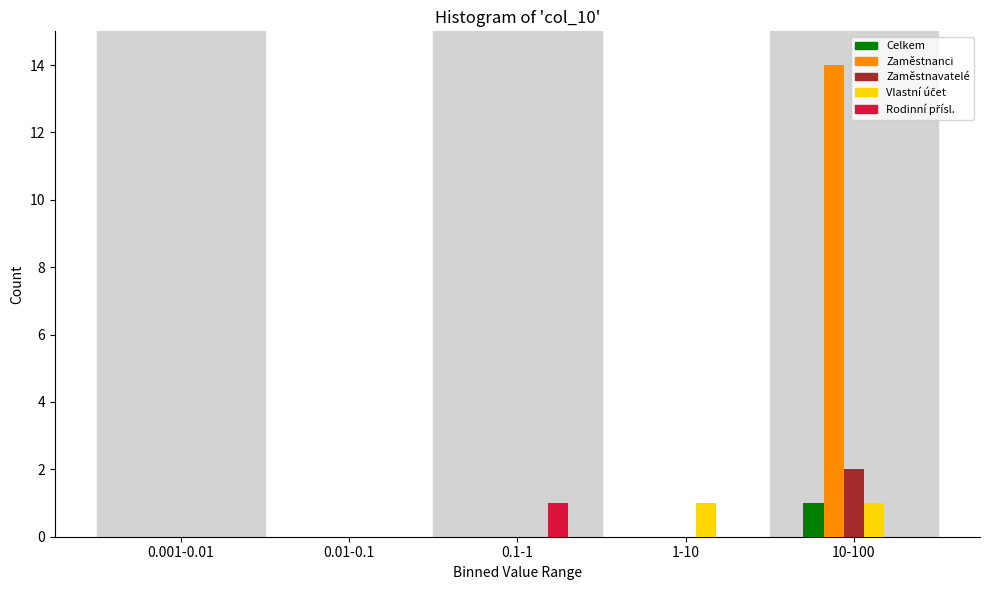

True or false: Zaměstnanci has a value of 0 at 1-10.

True